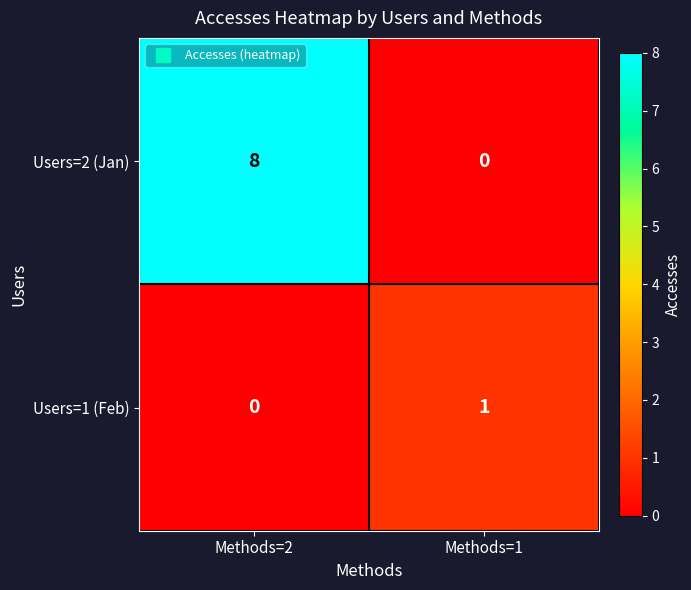

Is it true that Users=1 (Feb) equals 1 at Methods=1?

True